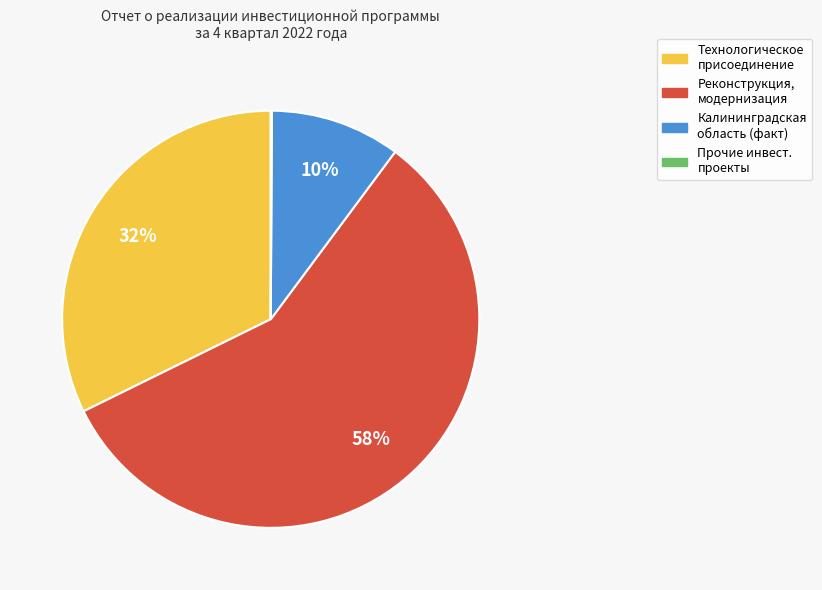

Is there a majority slice in this chart?

Yes